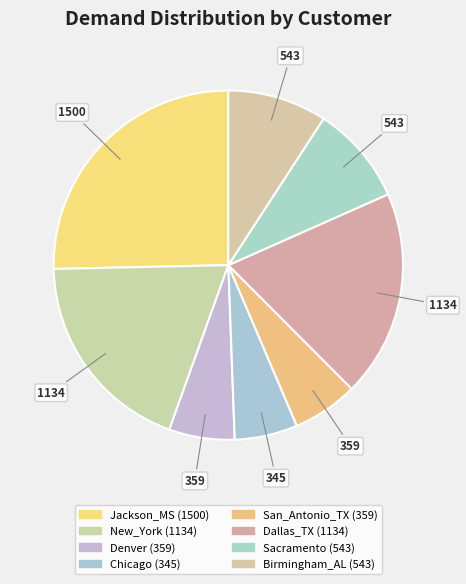

To the nearest percent, what is the average slice percentage?

12%